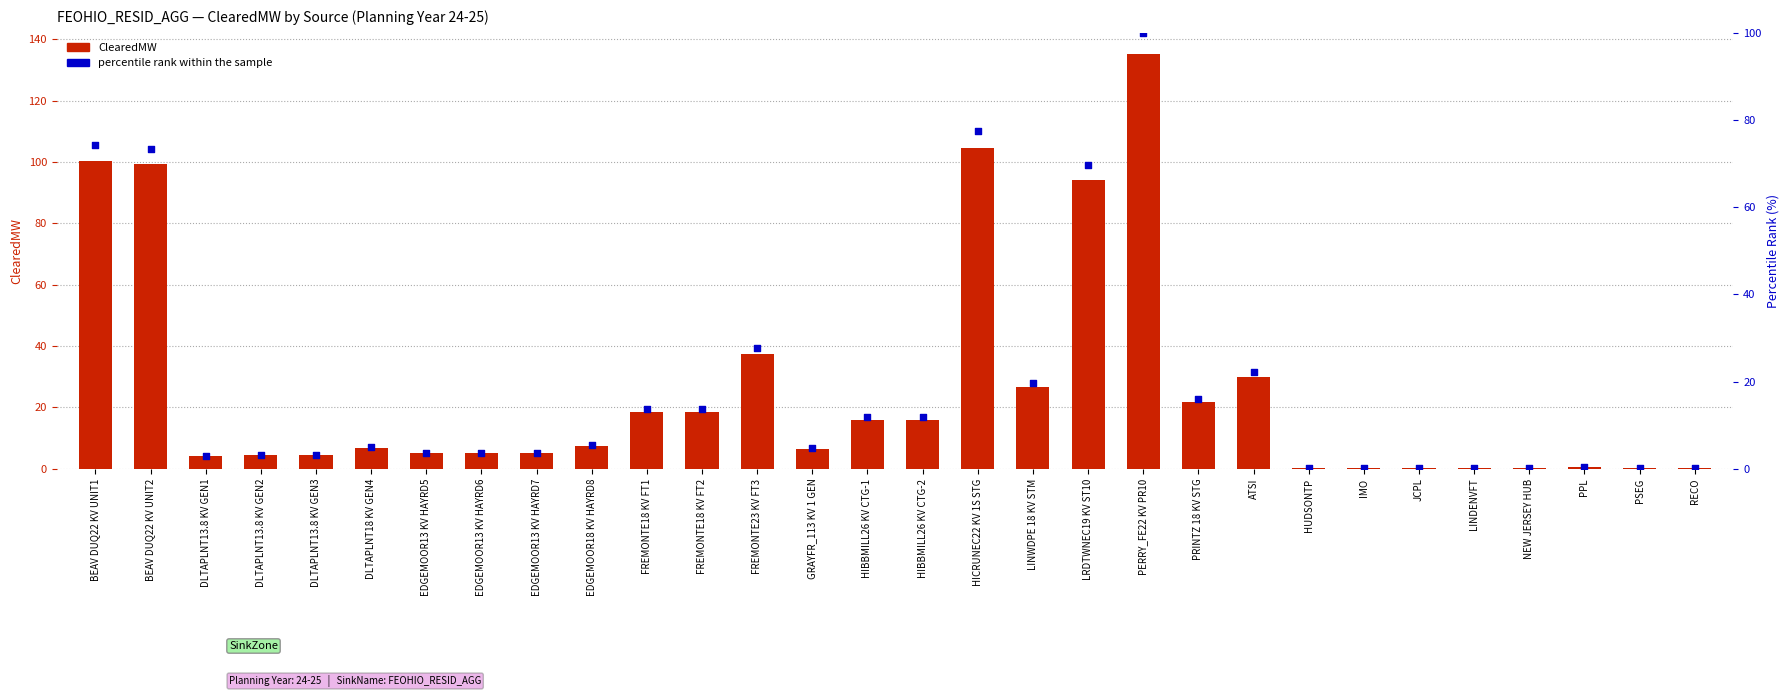

What is the total value across all series at HIBBMILL26 KV CTG-1?

27.8